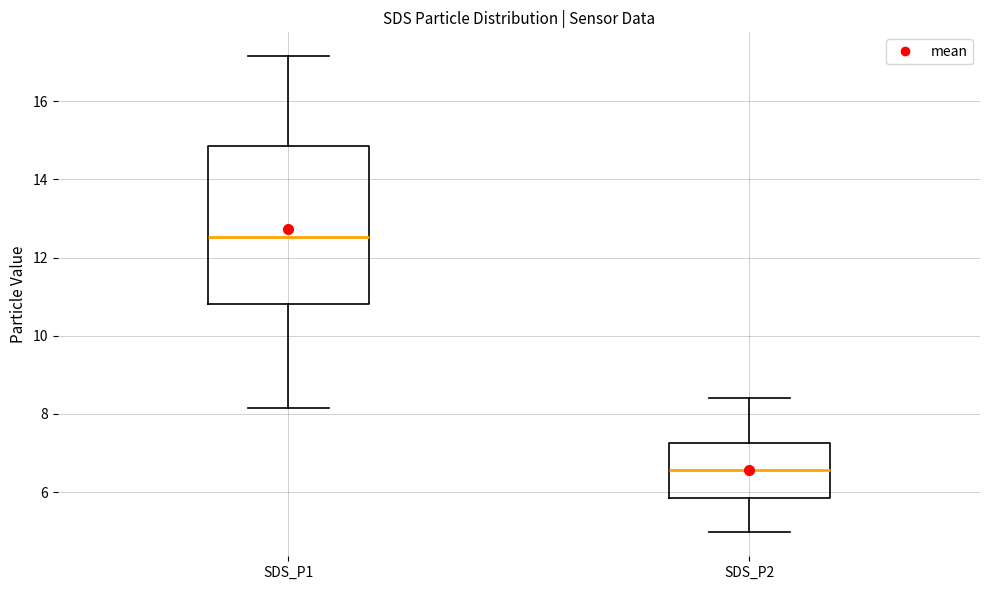

Reading left to right, read every box against the y-axis: the position of its median line, the range the box covers, and the ends of its whiskers. The values are not printed on the chart, so give them approximately, as read against the axis.

SDS_P1: median 12.6, box 10.8 to 14.8, whiskers 8.2 to 17.2
SDS_P2: median 6.6, box 5.8 to 7.2, whiskers 5.0 to 8.4